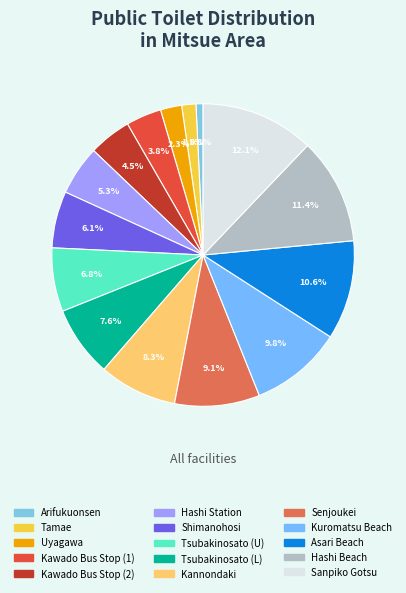

To the nearest percent, what portion does Hashi Beach represent?

11%